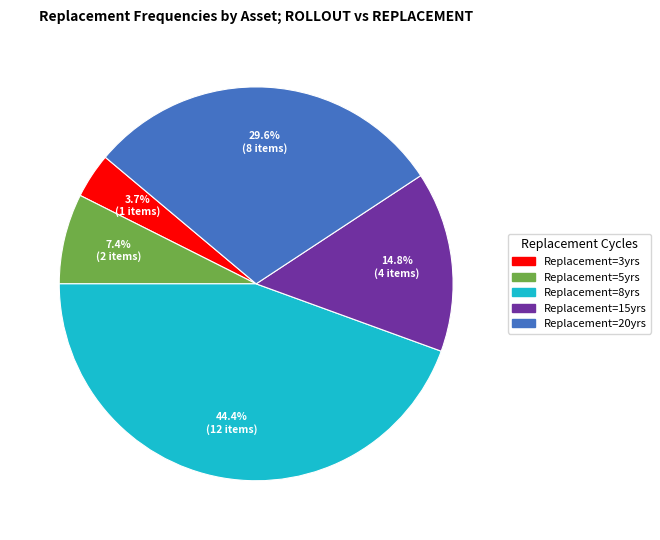

Is there any slice that represents more than half of the pie?

No